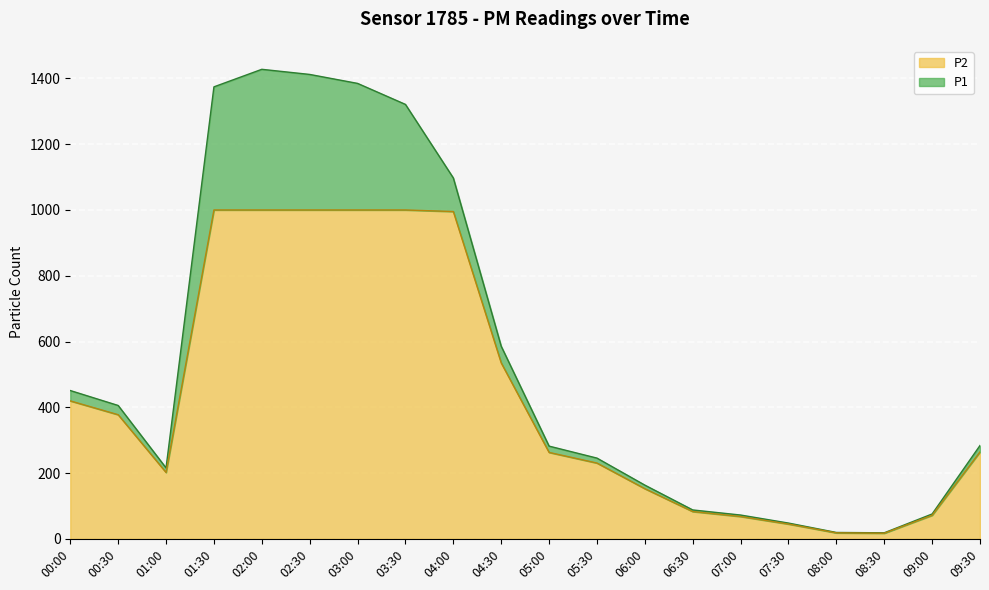

Which label corresponds to the smallest value in the chart?

08:30